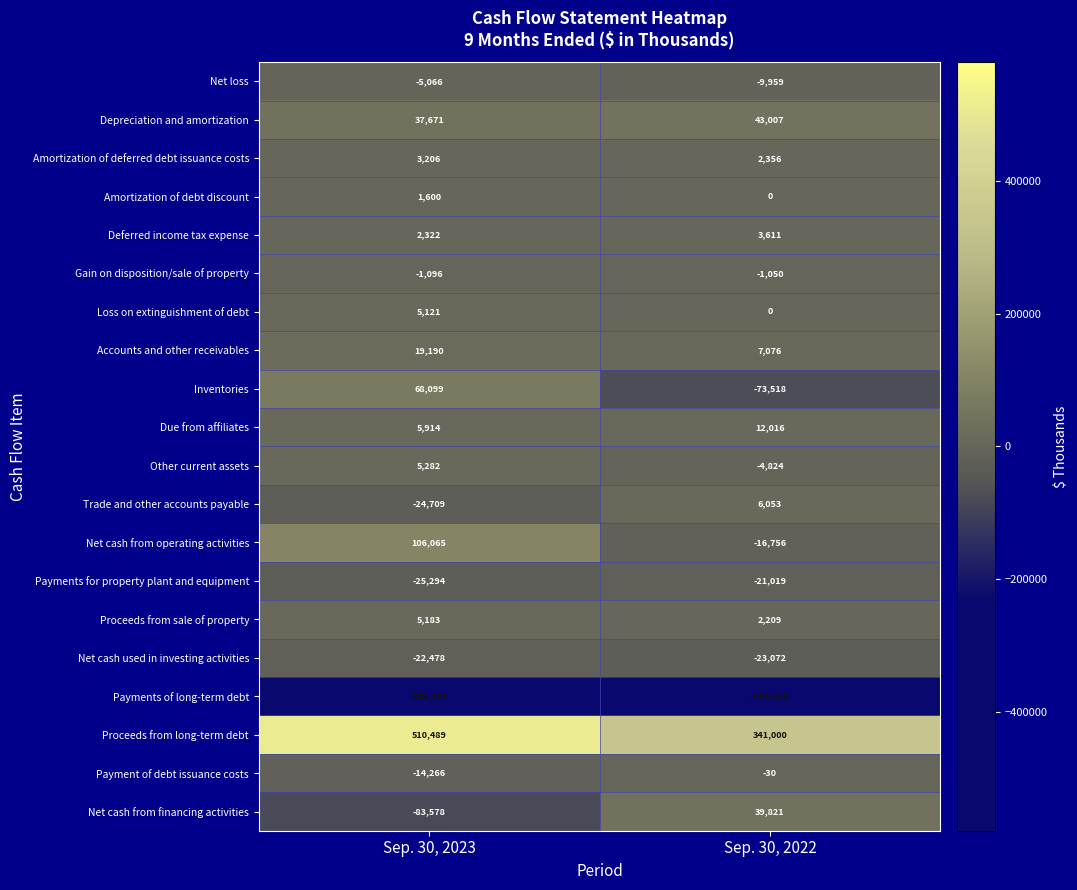

What is the total value across all series at Sep. 30, 2022?

7832